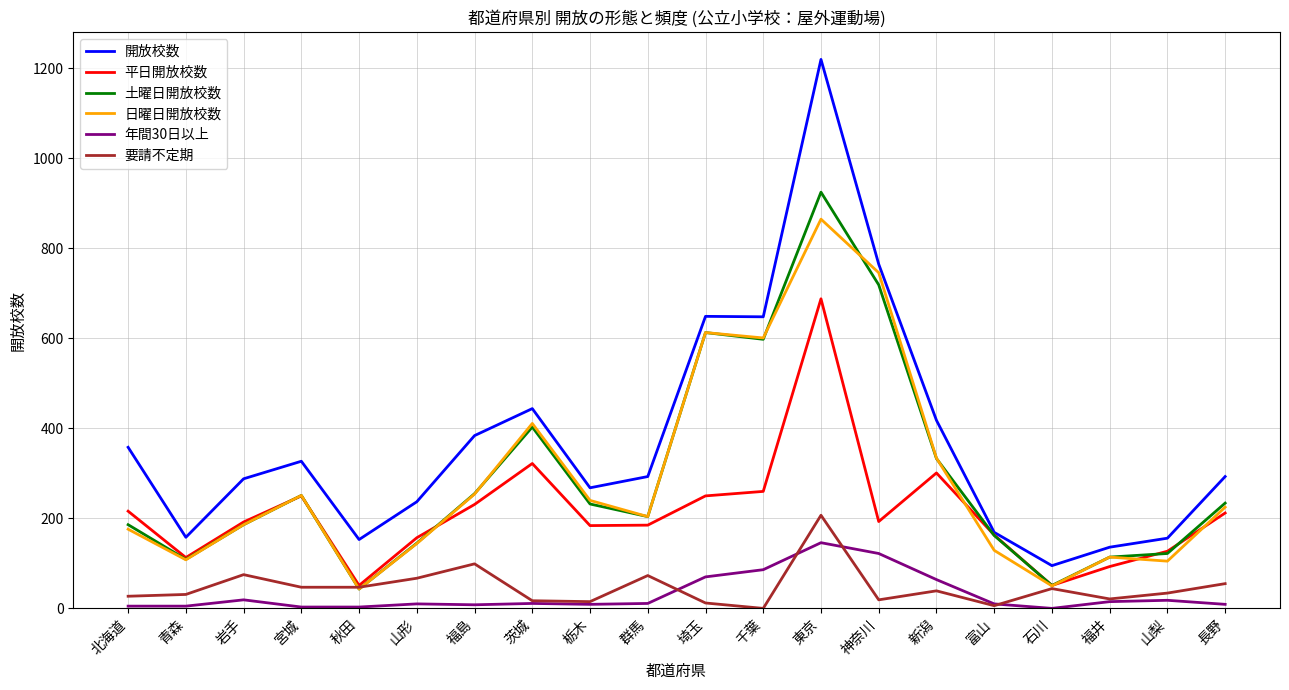

True or false: 日曜日開放校数 and 年間30日以上 cross at least once.

False